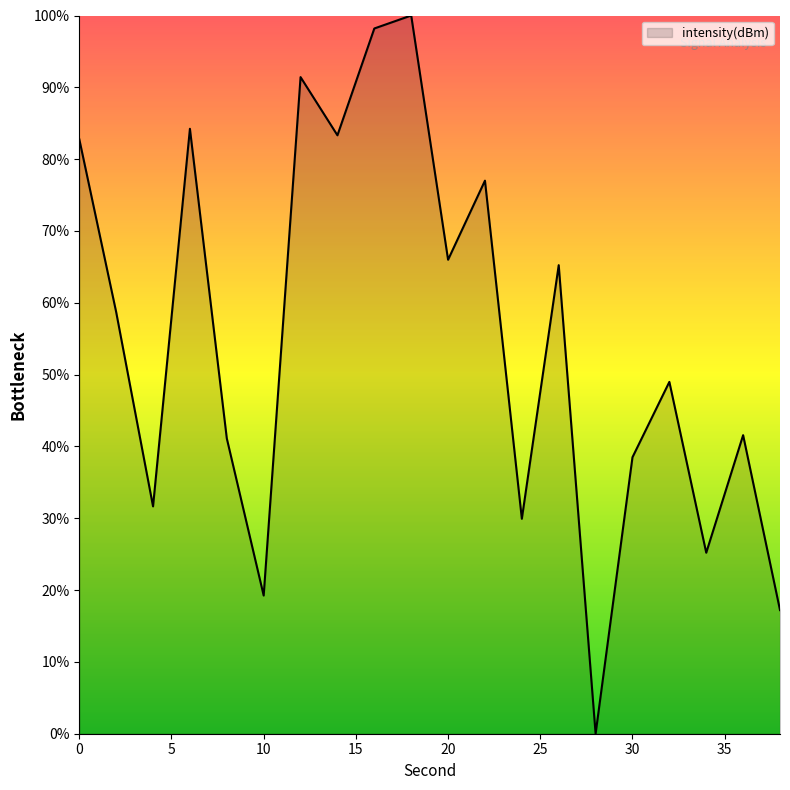

Reading left to right, transcribe all the data shown in this chart.

82.8	58.7	31.7	84.2	41.1	19.2	91.4	83.3	98.2	100.0	66.0	77.0	29.9	65.2	0.0	38.5	49.0	25.2	41.6	17.2